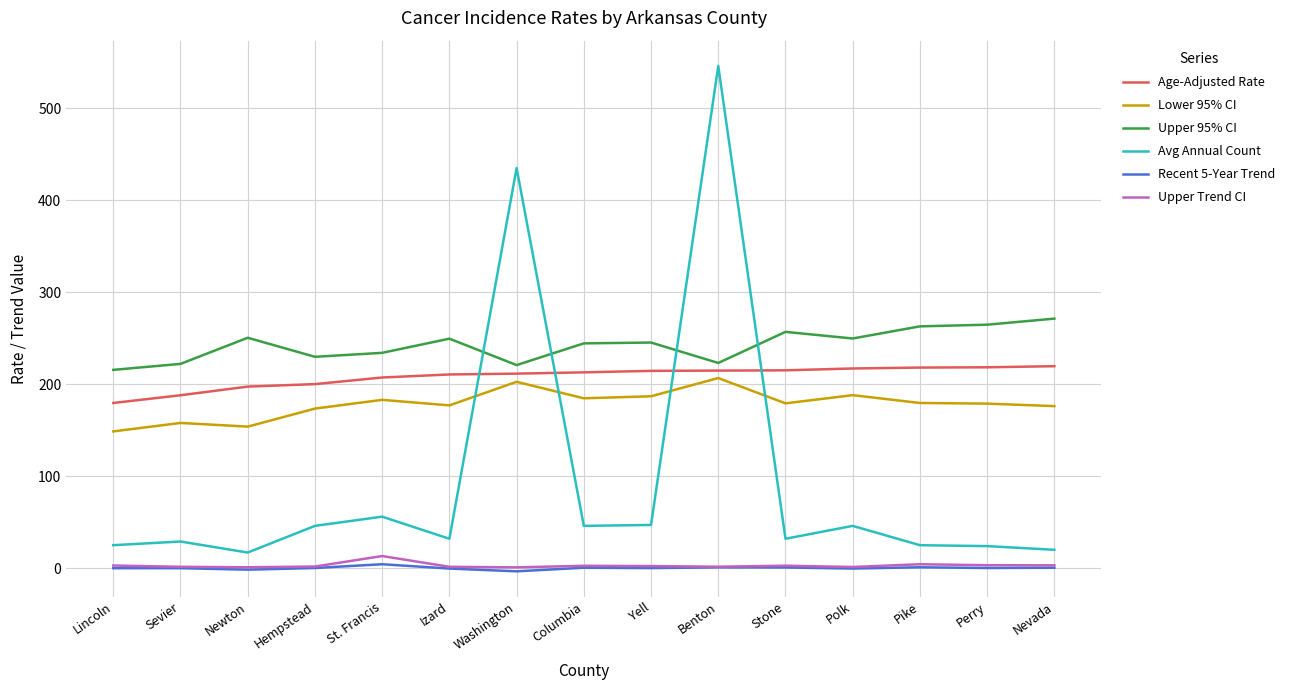

How many categories are shown in the chart?

15